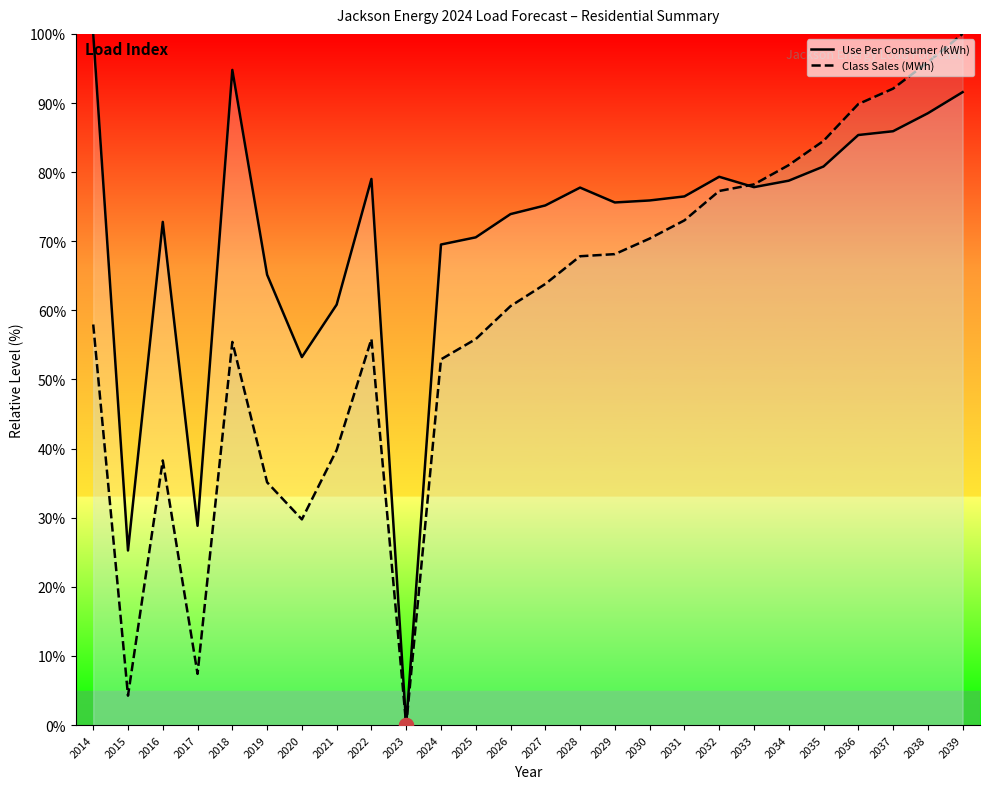

How many positive values does the Class Sales (MWh) series have?

25